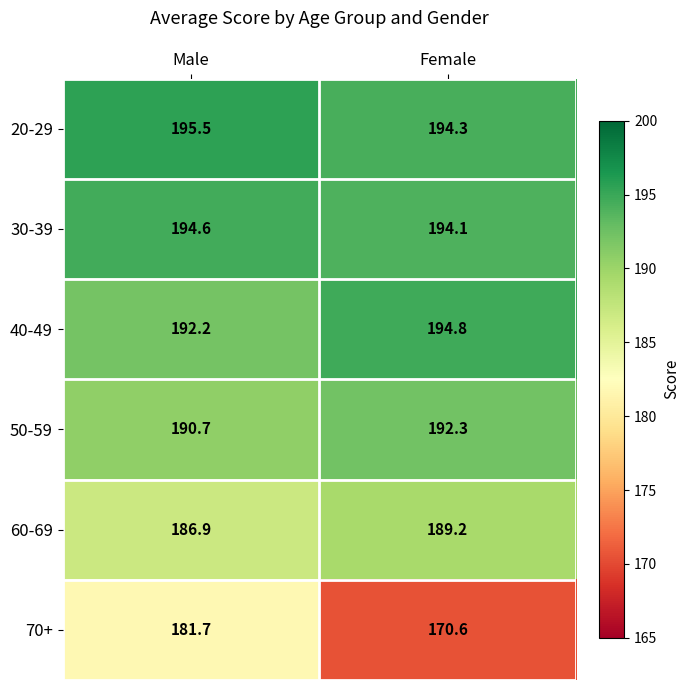

What is the average value of the 60-69 series?

188.1